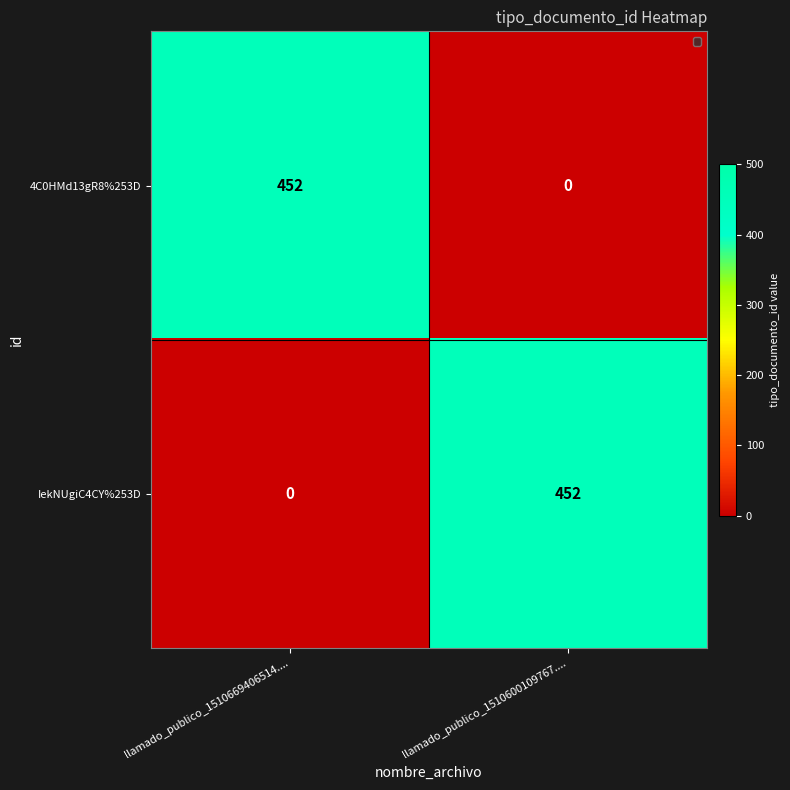

At llamado_publico_1510600109767...., list the series in order from largest to smallest.

IekNUgiC4CY%253D, 4C0HMd13gR8%253D